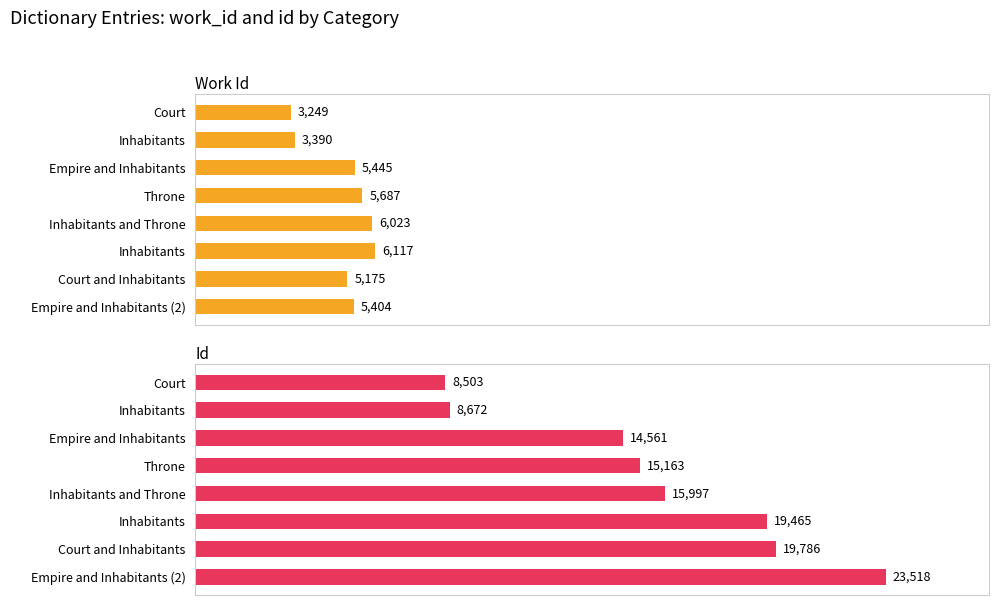

What value does the work_id series have at Empire and Inhabitants (2)?

5404